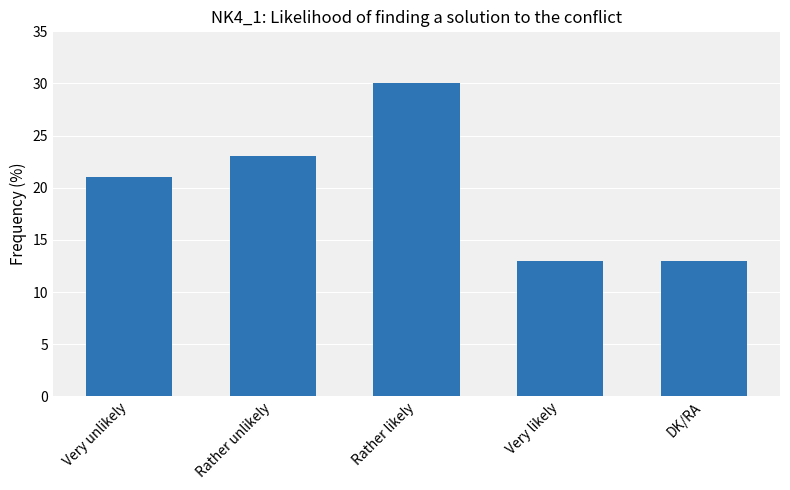

Approximately how many times larger is the value at Very unlikely compared to Rather unlikely?

0.9